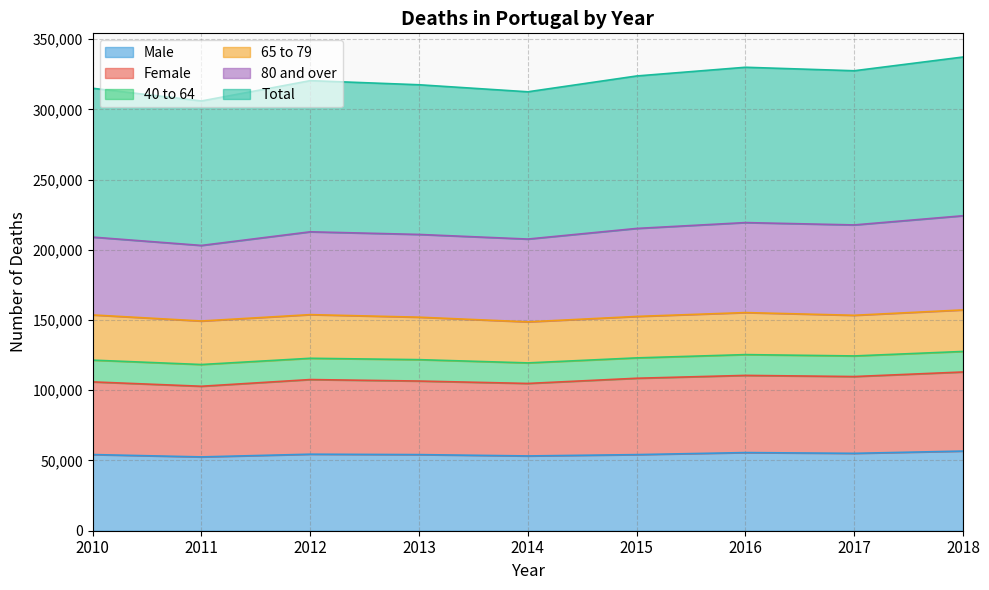

Does the chart have visible grid lines?

Yes